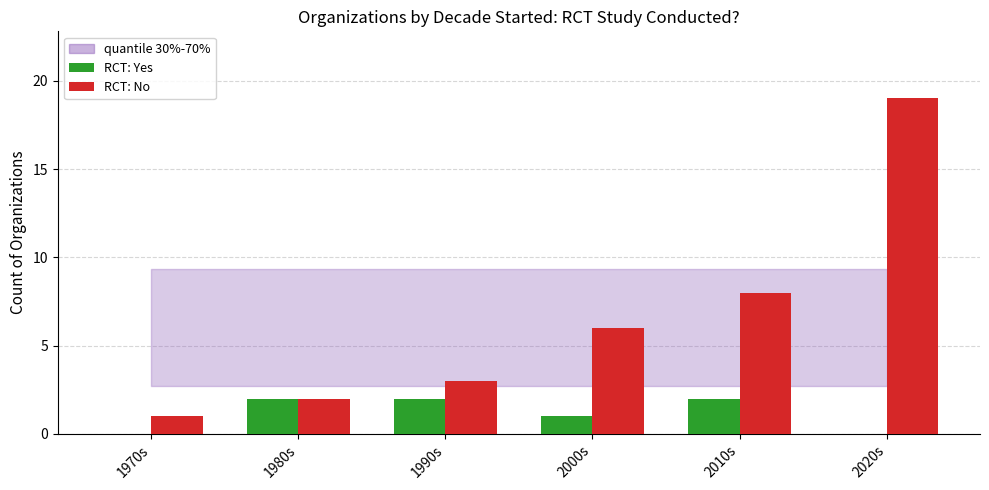

What is the sum of all RCT: Yes values?

7